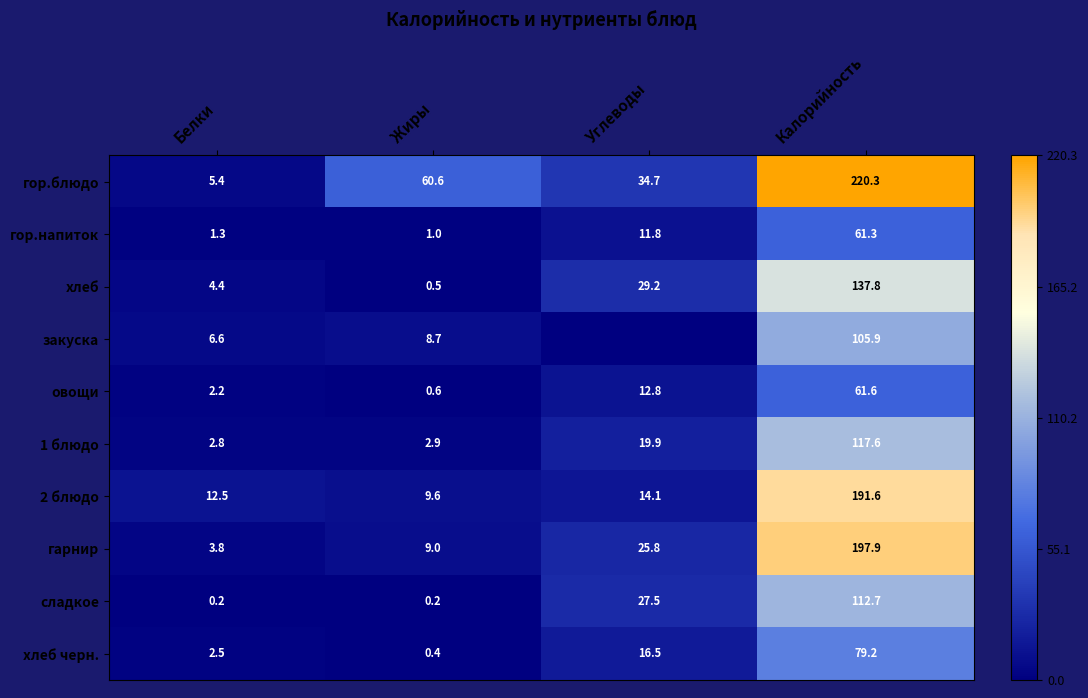

The value of сладкое at Белки is 0.3. True or false?

False